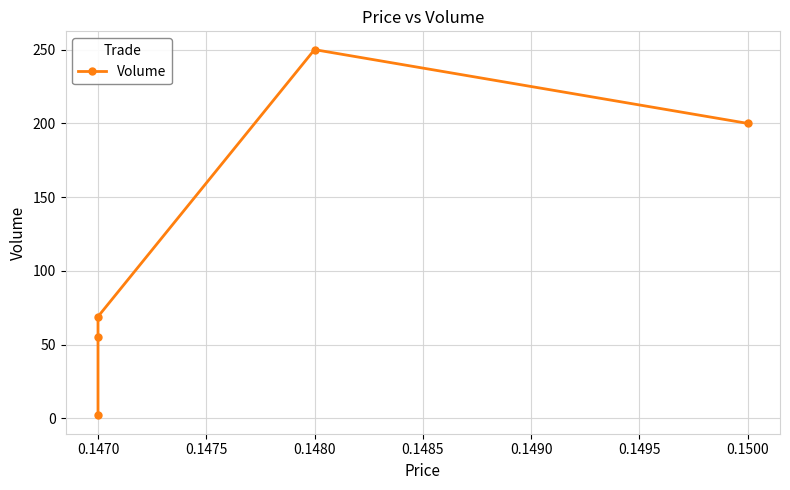

The chart shows a value of 98 at 0.1470. True or false?

False